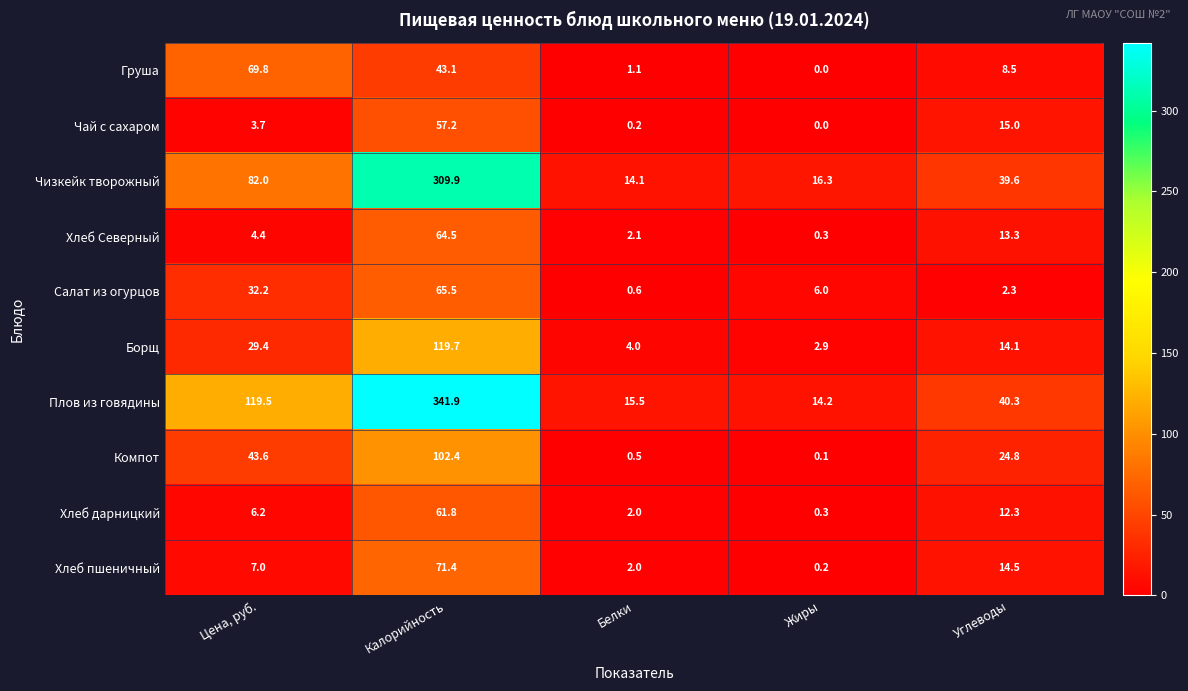

Which category has the highest value across all series?

Калорийность